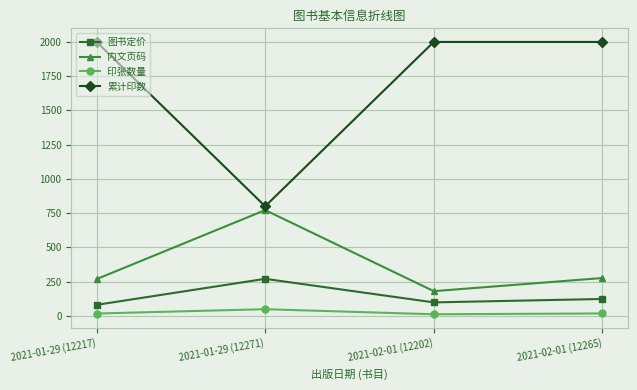

How many values in the 内文页码 series are below 276?

2